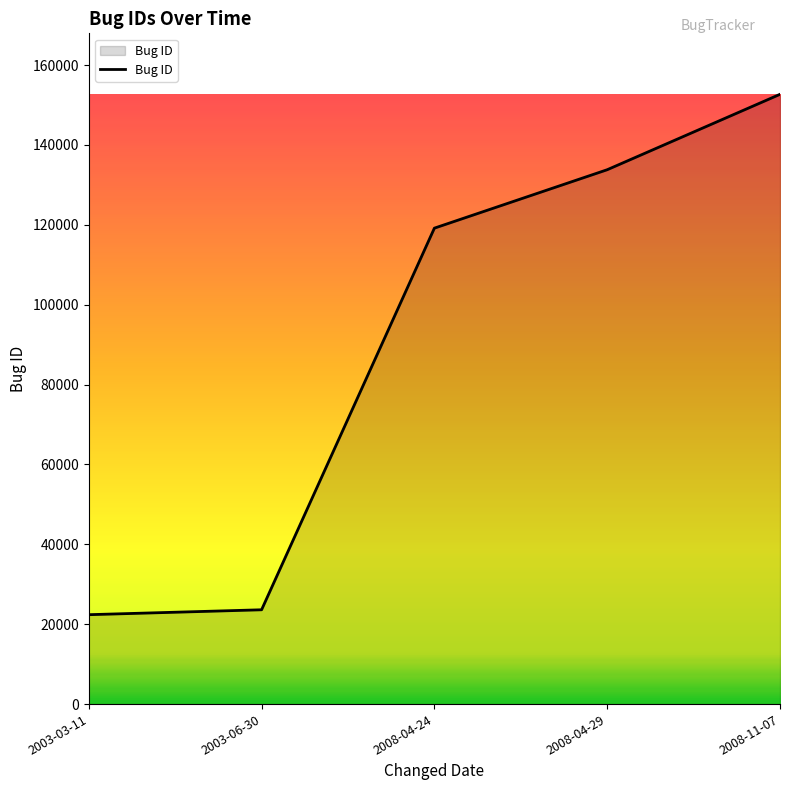

Is it true that the value at 2003-06-30 is 16120?

False